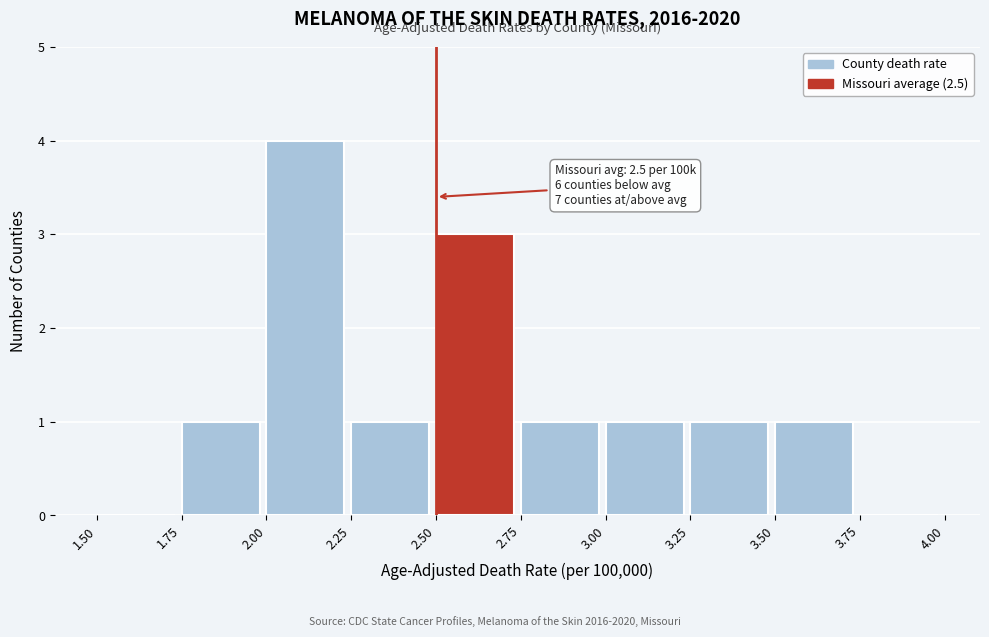

Which range on the x-axis has the tallest bar?

2.00 to 2.25